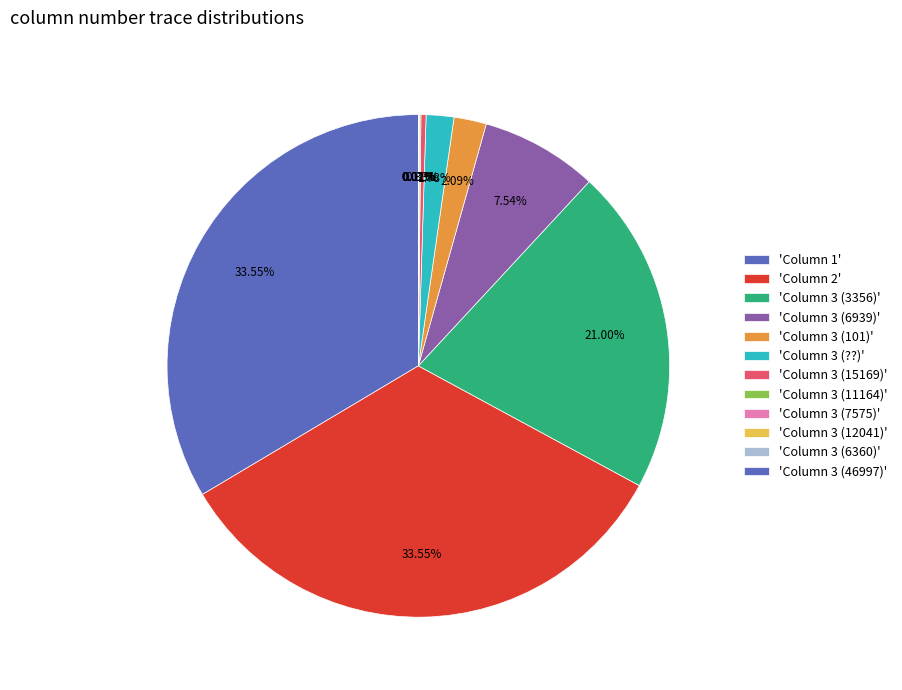

What is the smallest slice in the pie chart?

Column 3 (46997)